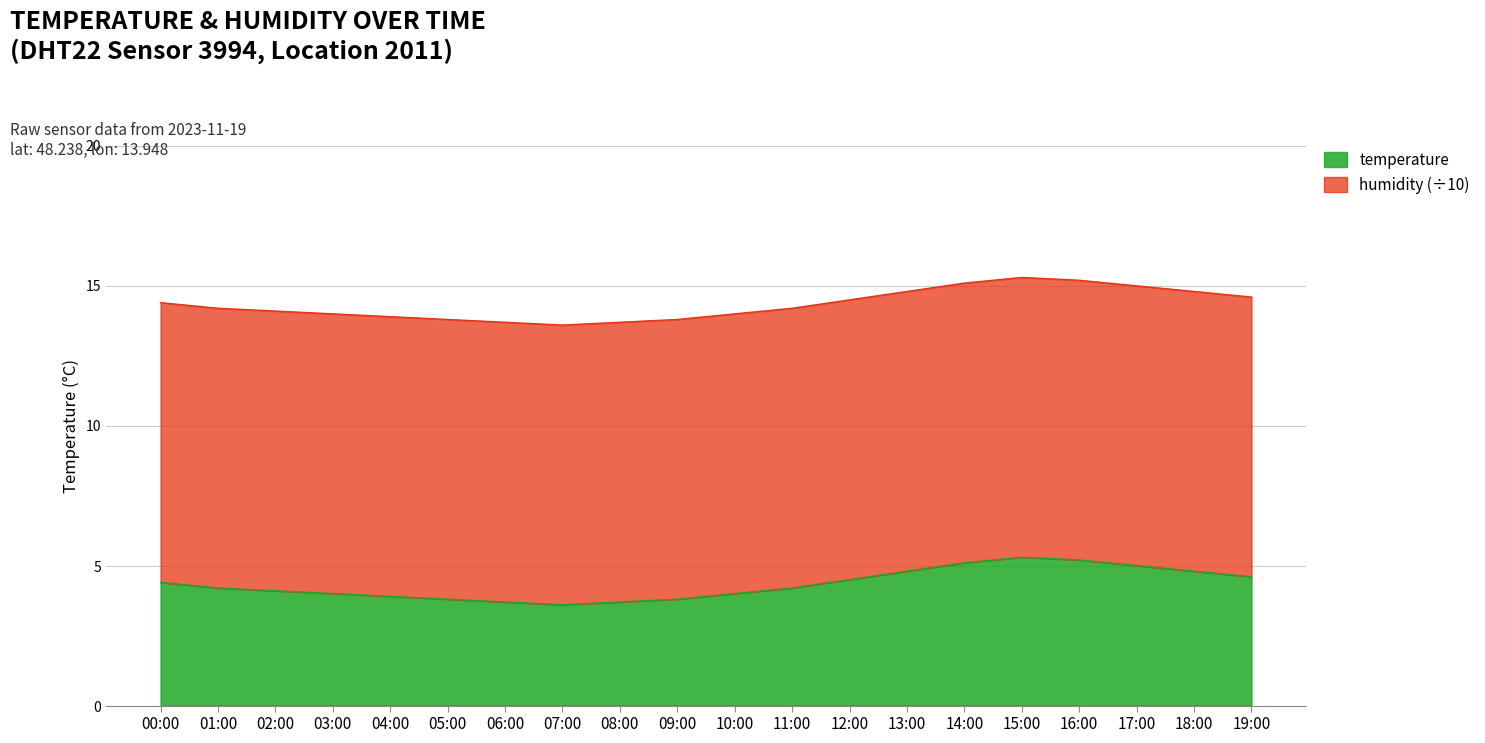

List the labels in order of value, smallest first.

07:00, 06:00, 08:00, 05:00, 09:00, 04:00, 03:00, 10:00, 02:00, 01:00, 11:00, 00:00, 12:00, 19:00, 13:00, 18:00, 17:00, 14:00, 16:00, 15:00